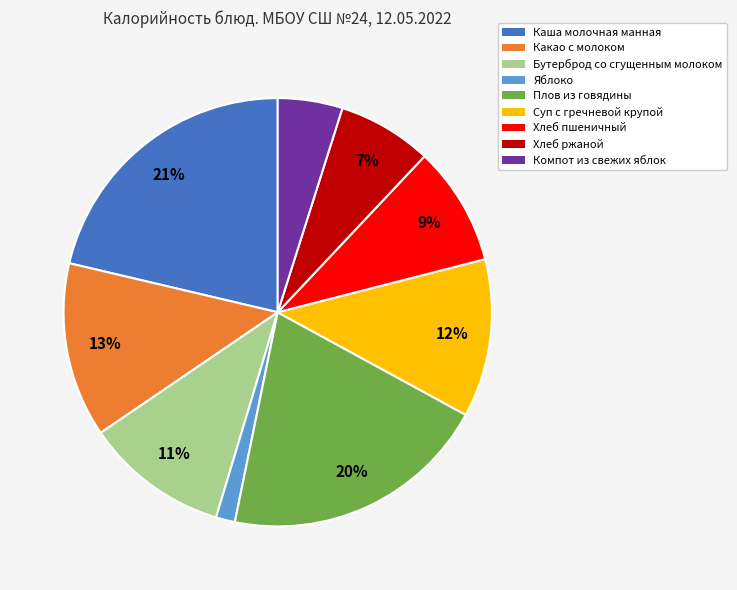

How many slices are in this pie chart?

9